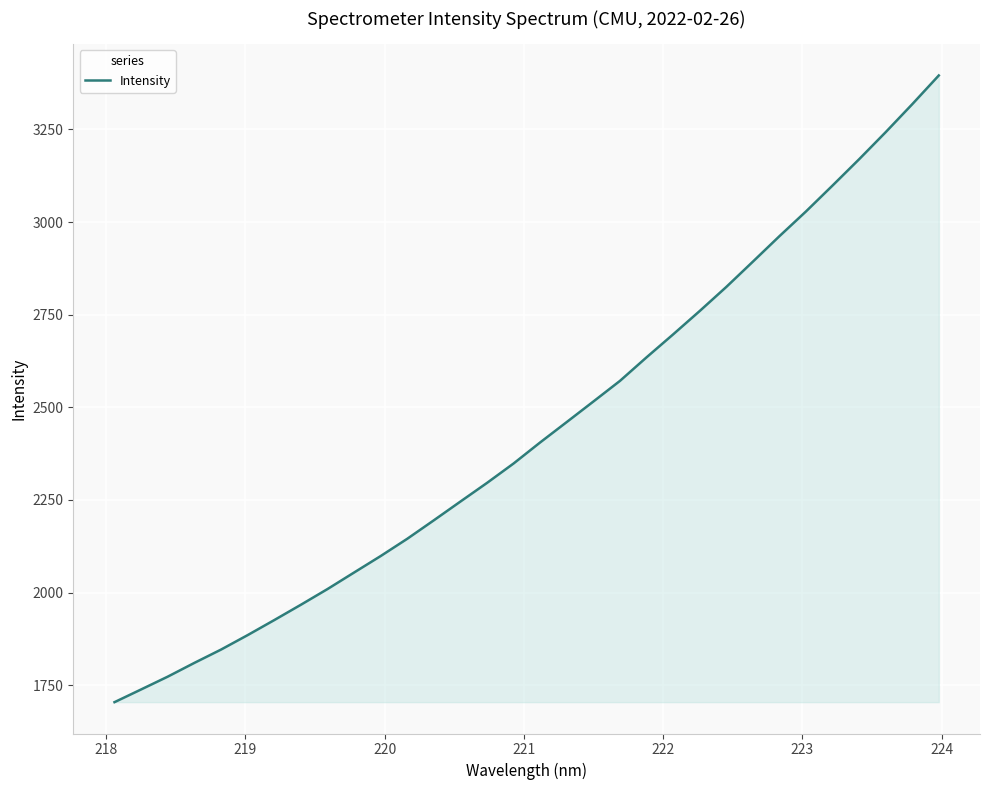

What is the difference between the maximum and minimum values?

1691.1